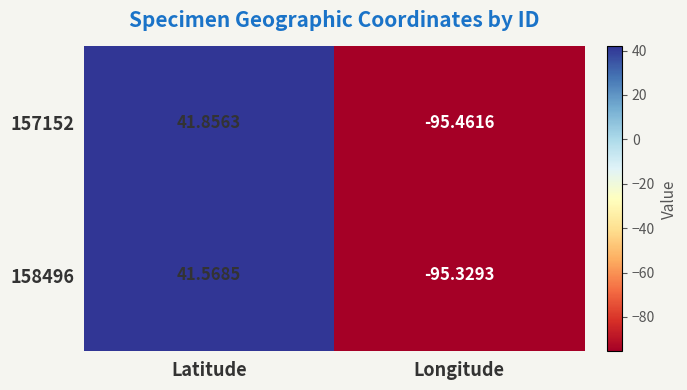

How many categories are shown in the chart?

2